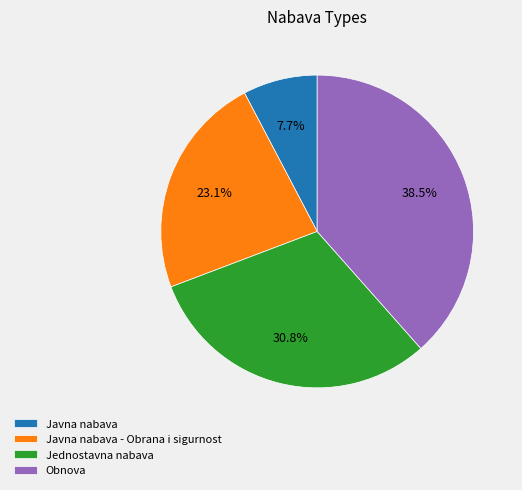

What percentage is NOT represented by Jednostavna nabava?

69.2%